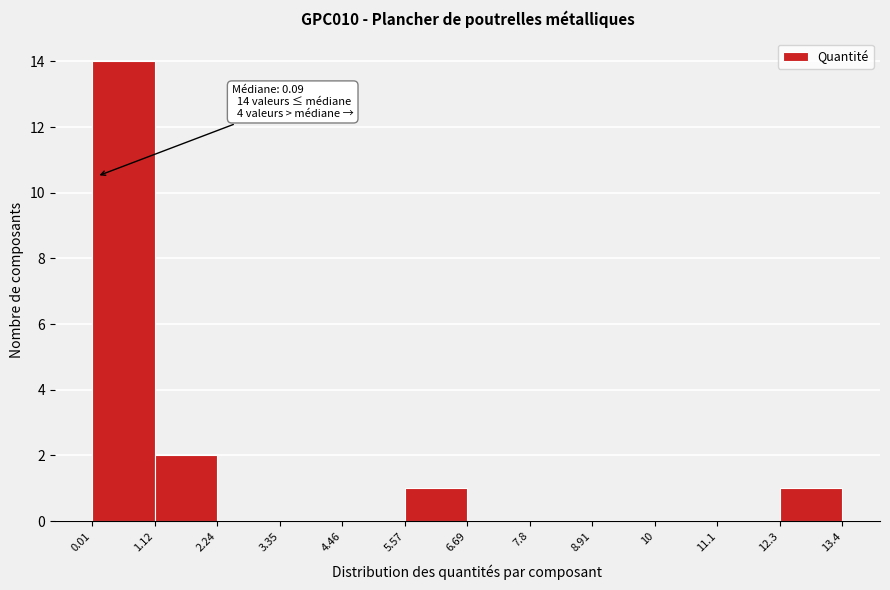

Over which range of the x-axis is the bar tallest?

0.01 to 1.12